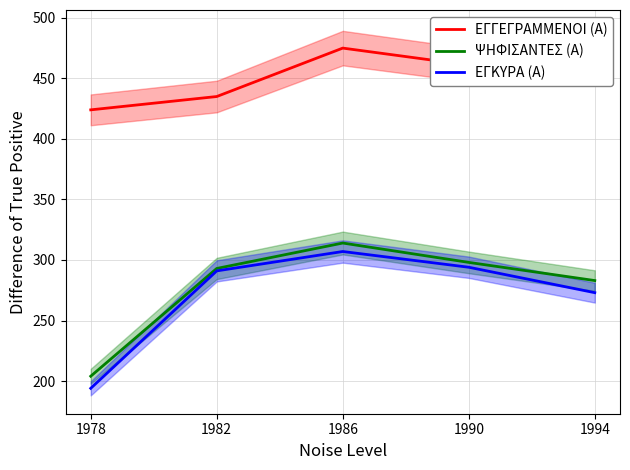

What is the difference between the second highest and second lowest values in the ΕΓΓΕΓΡΑΜΜΕΝΟΙ (Α) series?

40